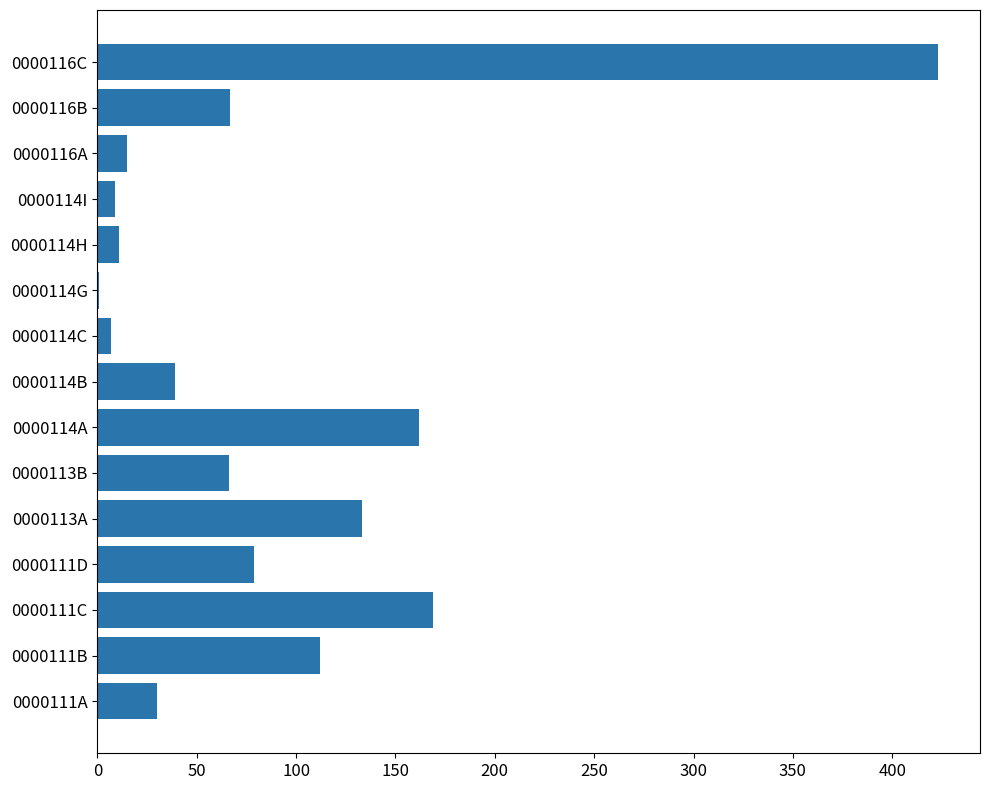

At which category does the chart reach its peak across all series?

0000116C